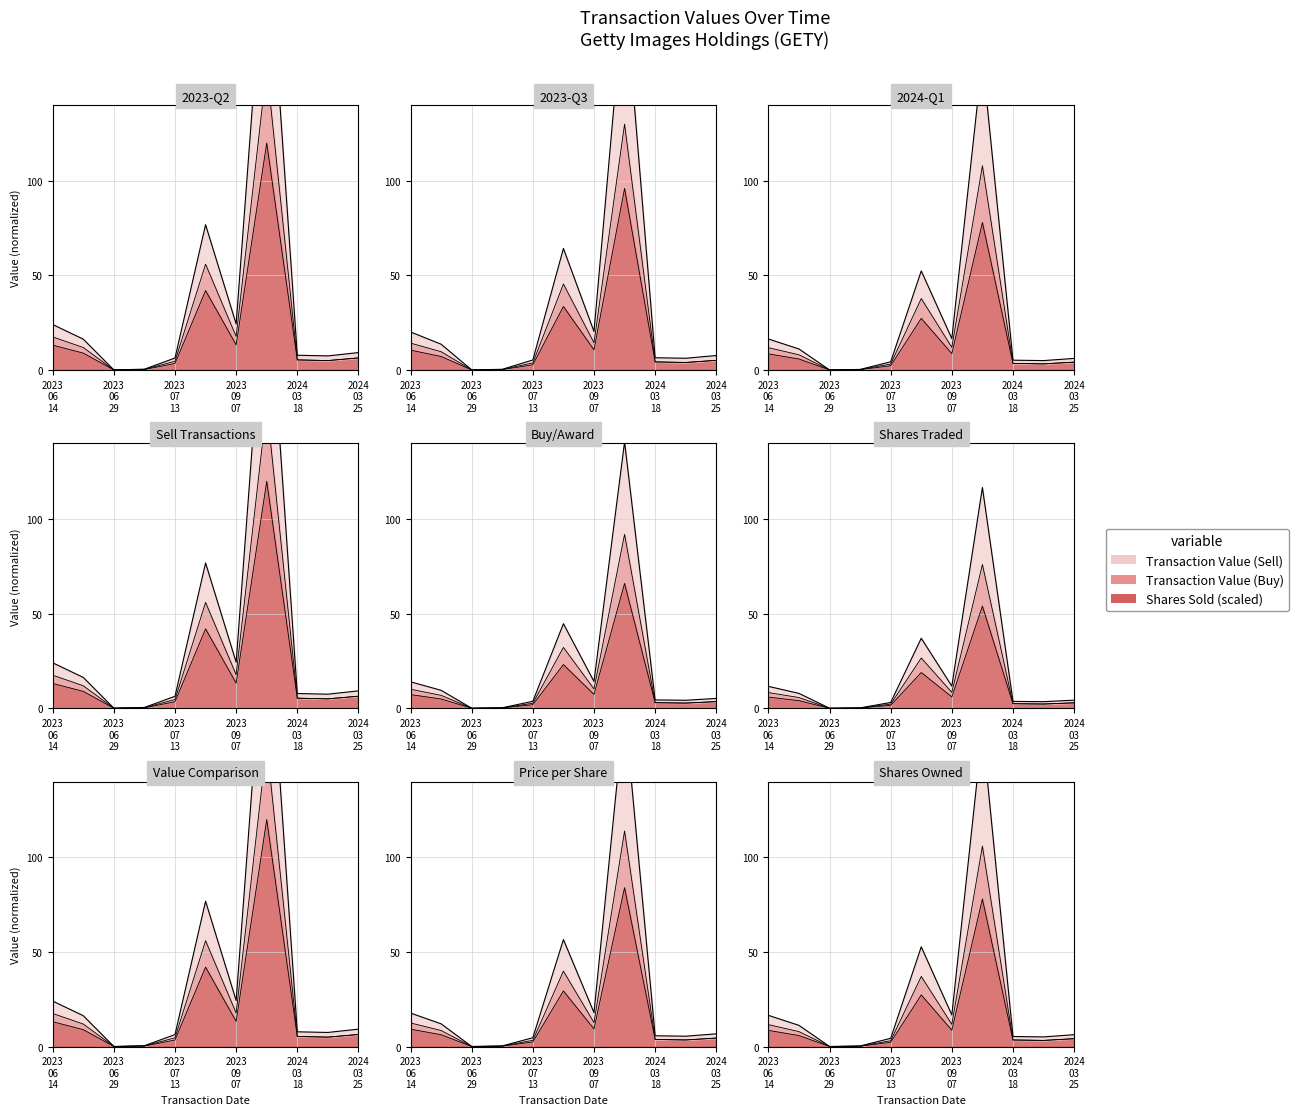

True or false: transactionShares (Sell) and transactionValue (Sell) cross at least once.

True